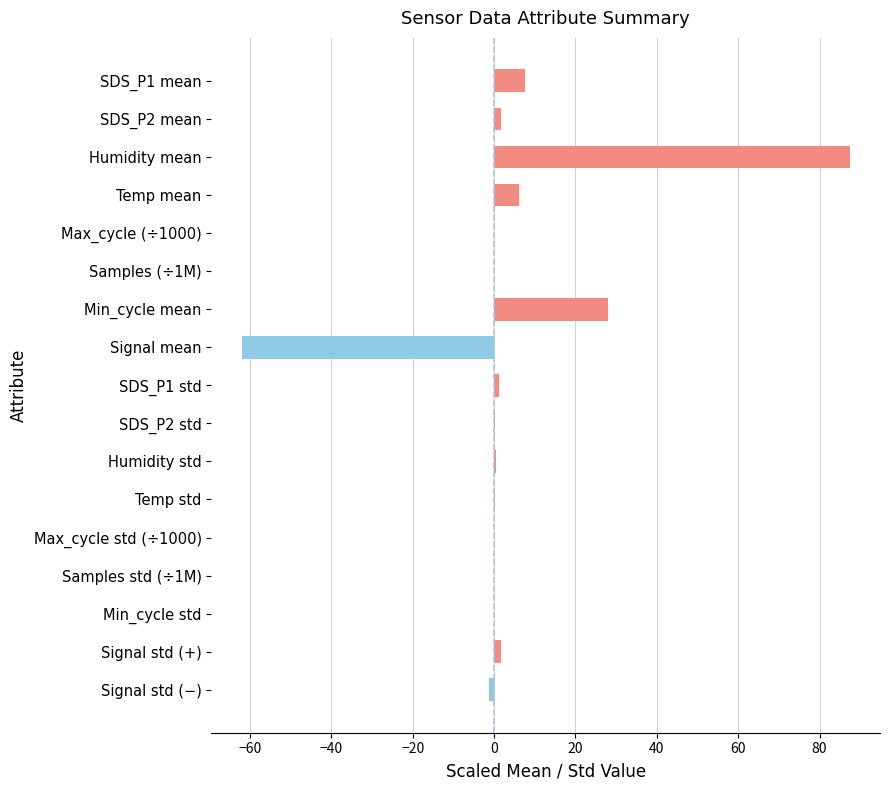

The chart shows a value of 0.0 at Min_cycle std. True or false?

True